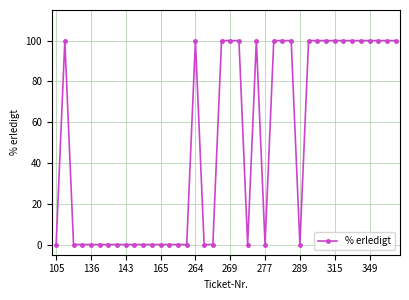

How many data points are less than 100?

20